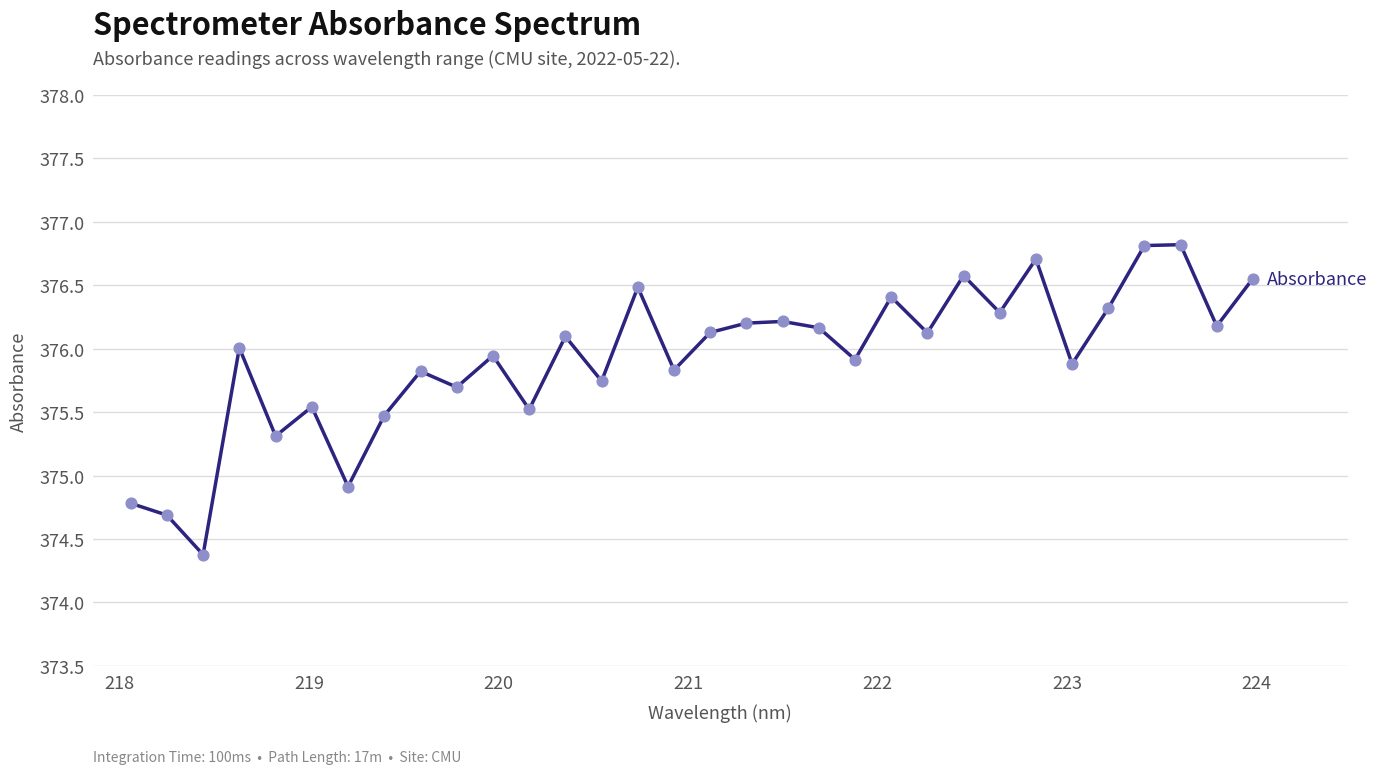

What is the smallest value displayed?

374.4